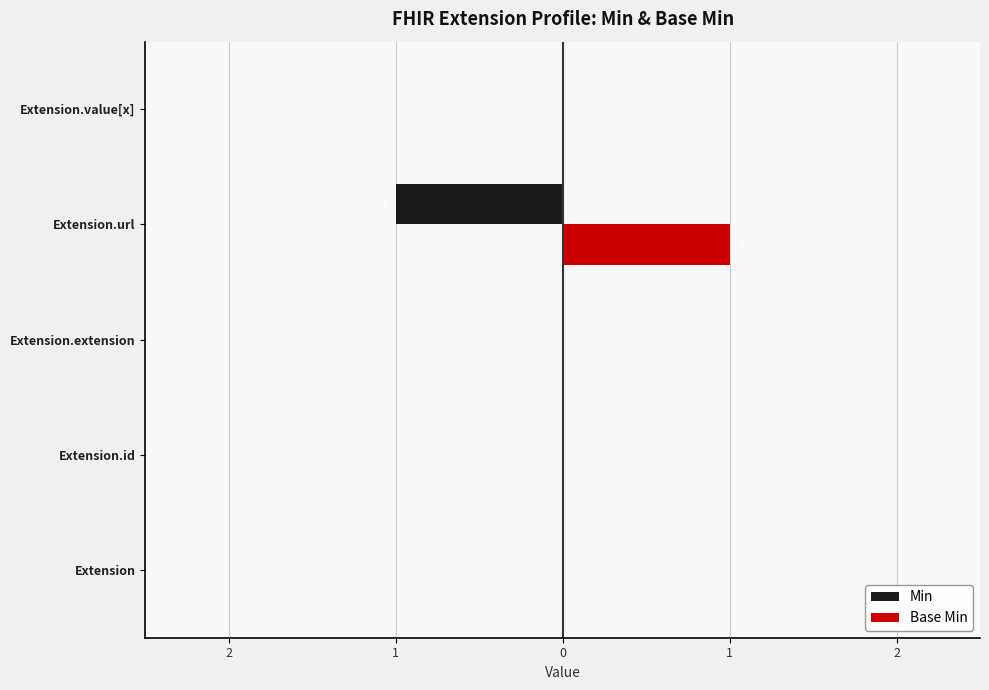

What are all the series names shown in the legend?

Min, Base Min